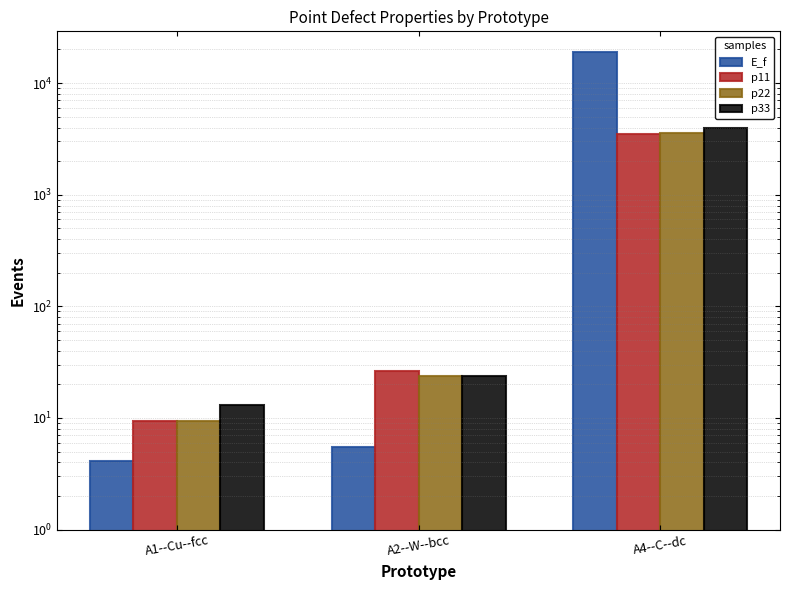

The p22 series shows 11.0 at A2--W--bcc. True or false?

False